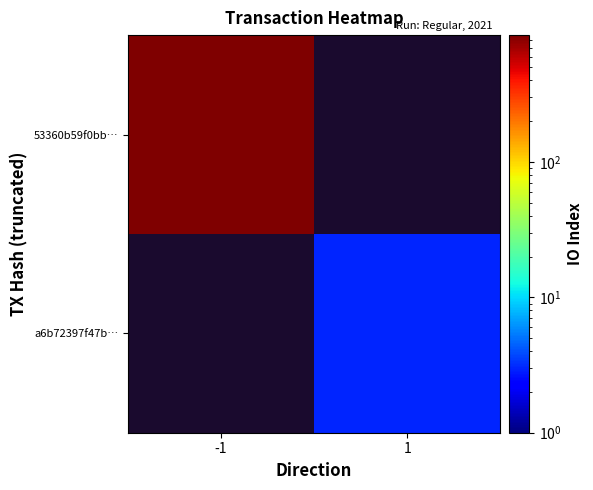

Which category has the highest value in the 53360b59f0bb… series?

-1